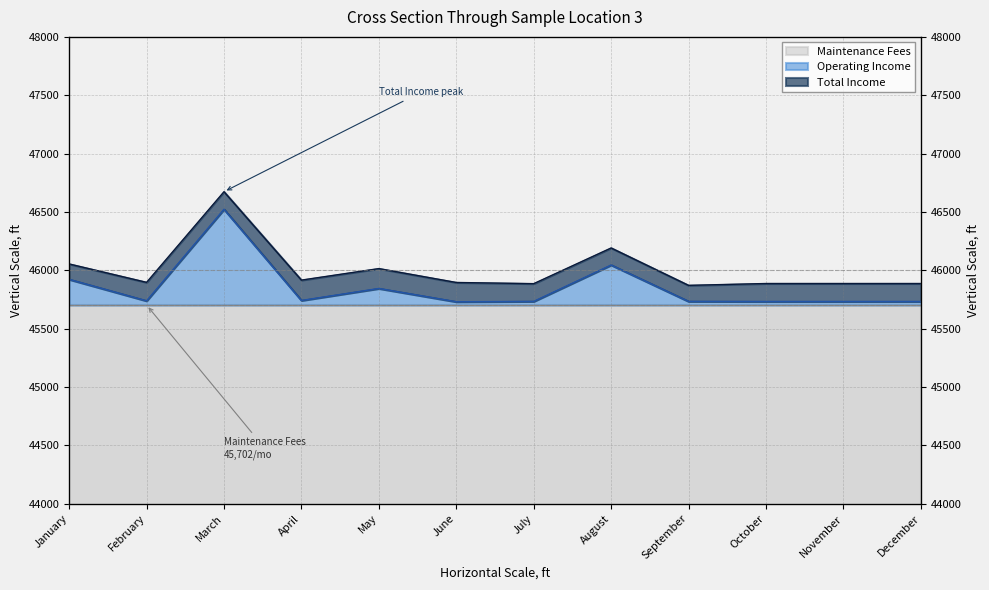

Which series has the widest spread of values?

Total Income